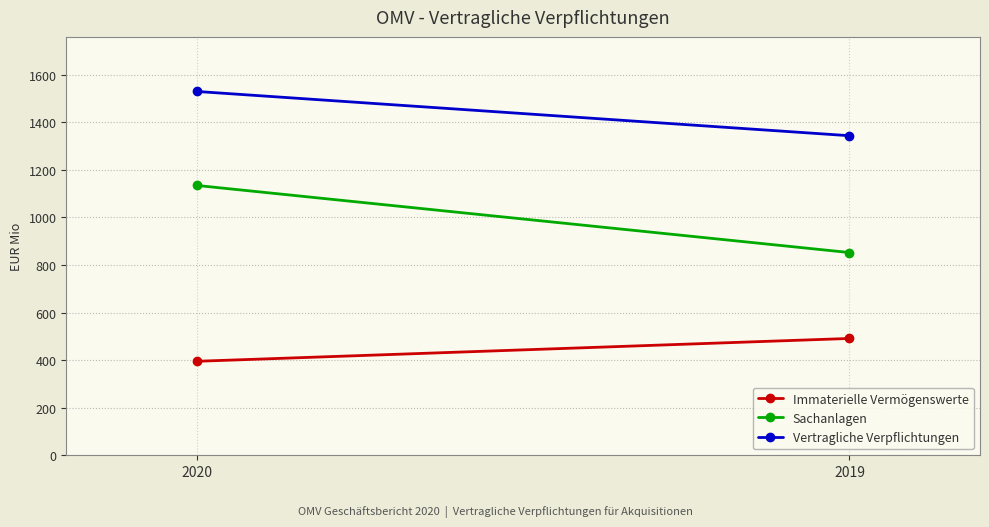

Which category has the lowest value across all series?

2020